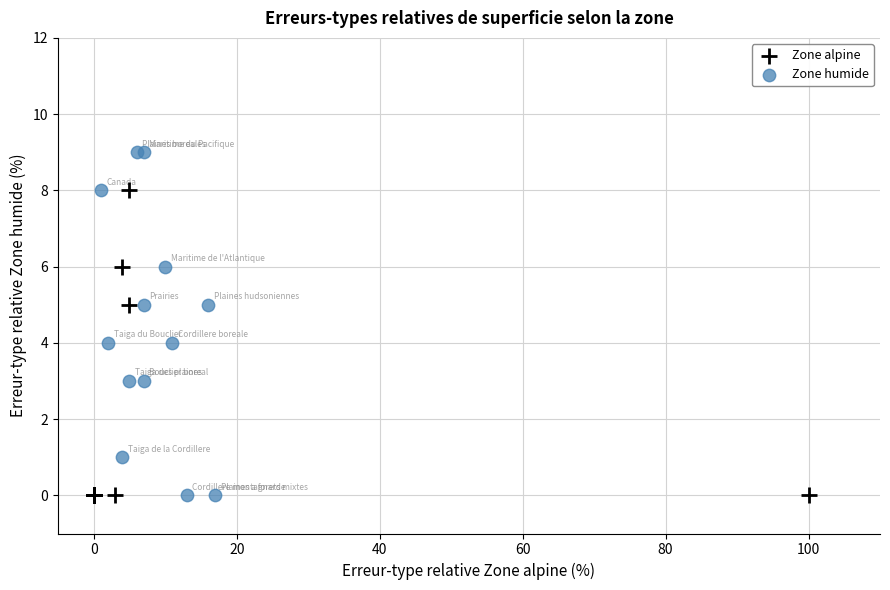

Which series reaches the maximum Y coordinate?

Zone humide